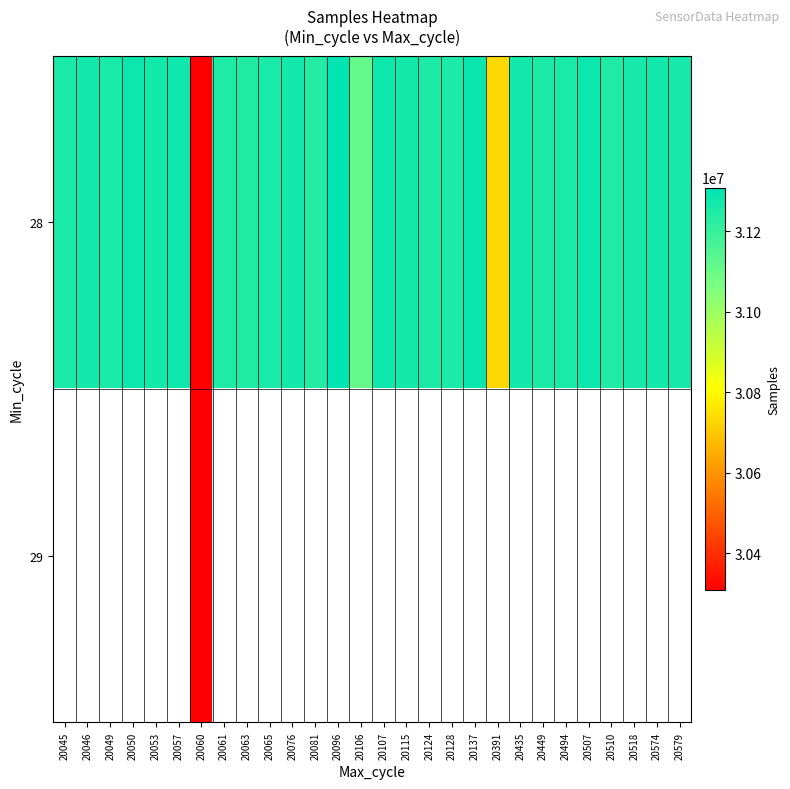

Which label corresponds to the smallest value in the chart?

20060